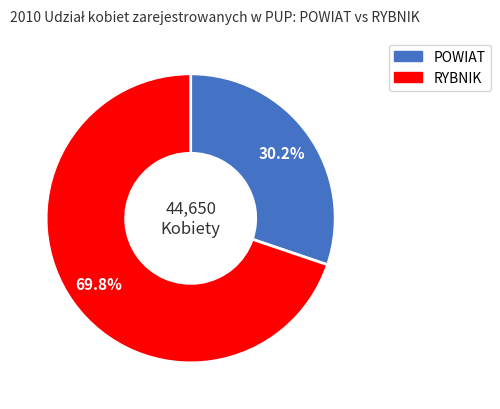

Does any single category account for the majority?

Yes